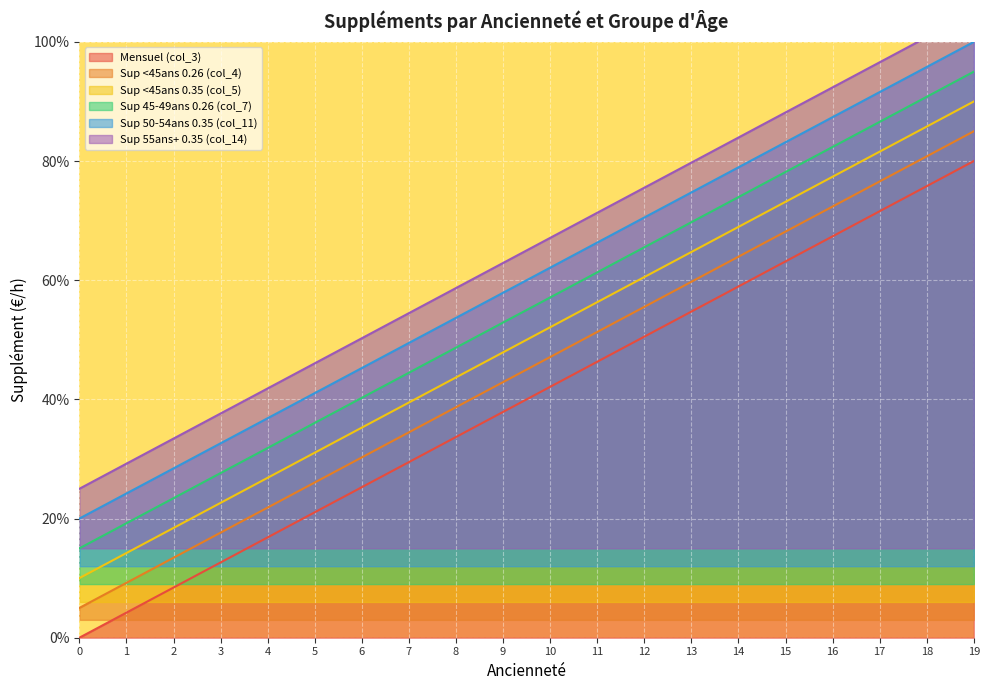

What is the difference between the Sup 55ans+ 0.35 (col_14) values at 11 and 9?

8.4